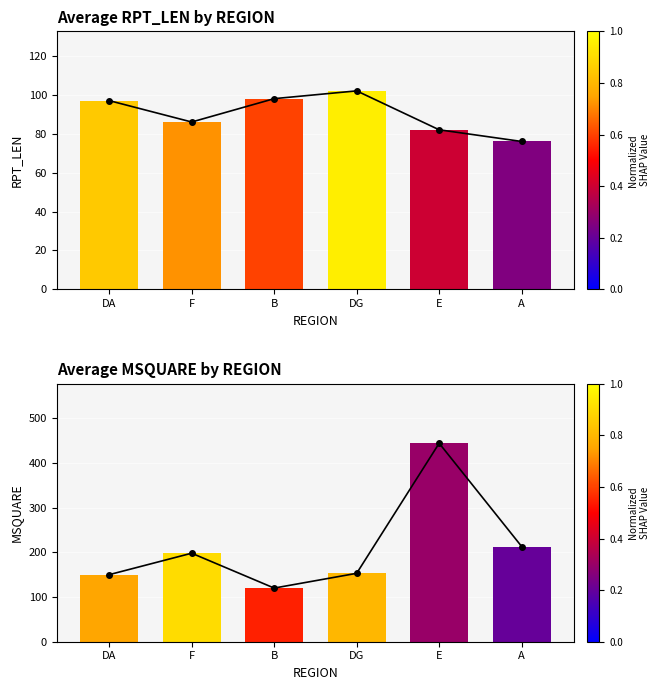

What is the total value across all series at A?

289